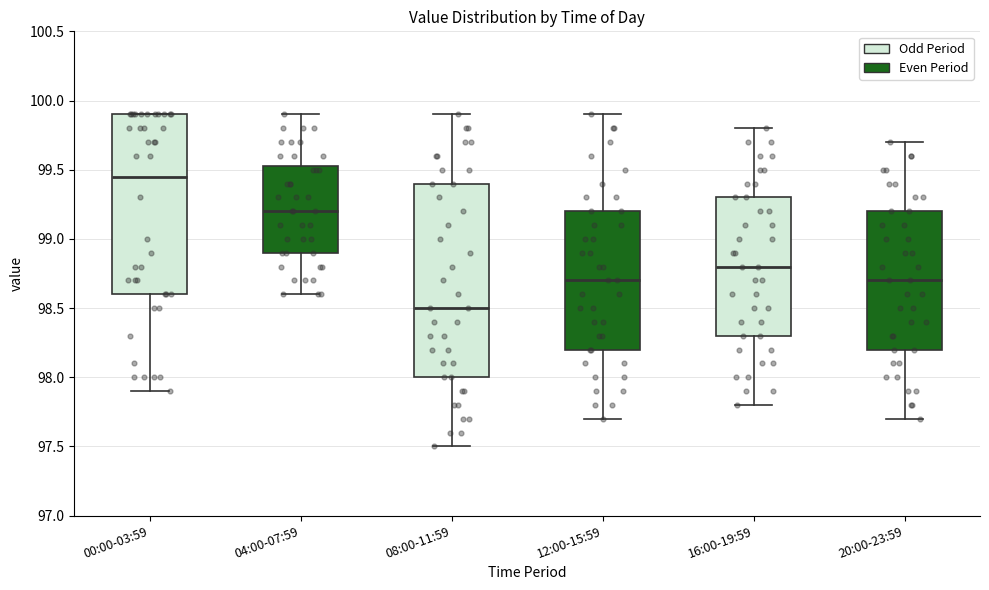

Where is the upper edge of the box for 04:00-07:59 on the y-axis? The values are not printed on the chart, so give them approximately, as read against the axis.

99.55